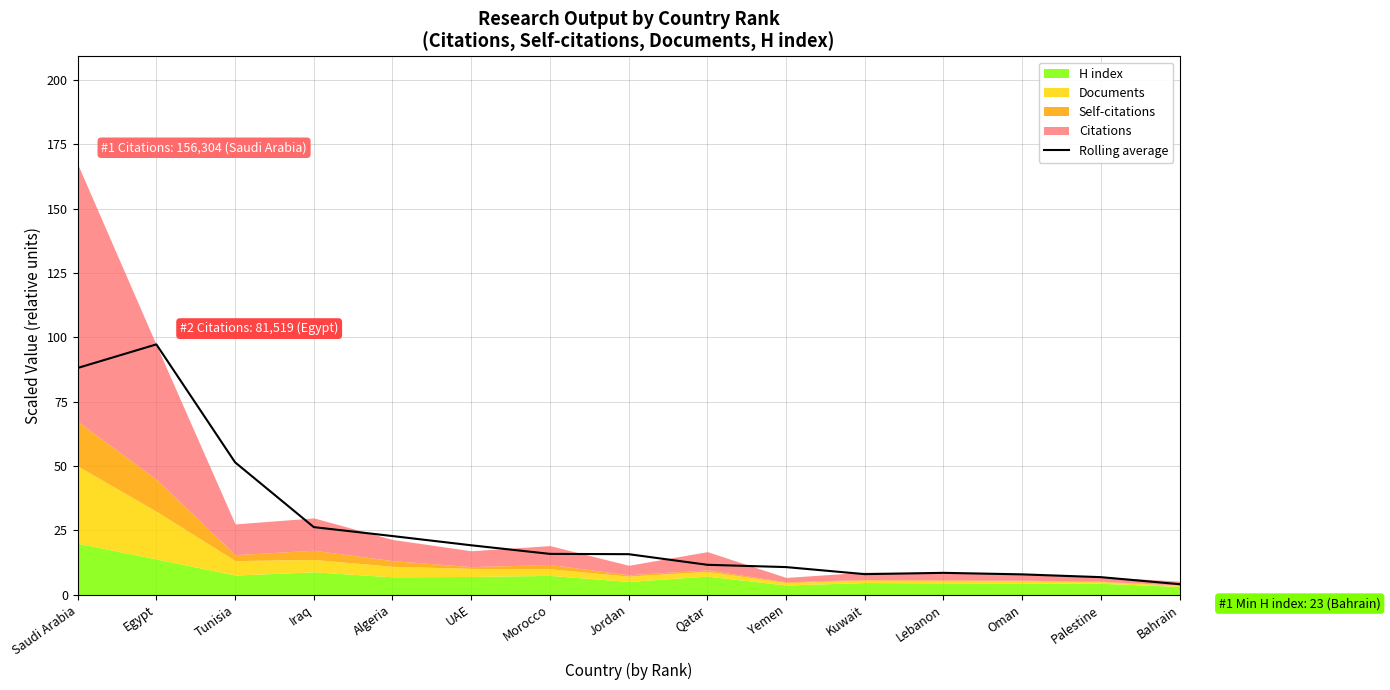

The chart shows a value of 11.6 at Qatar. True or false?

True